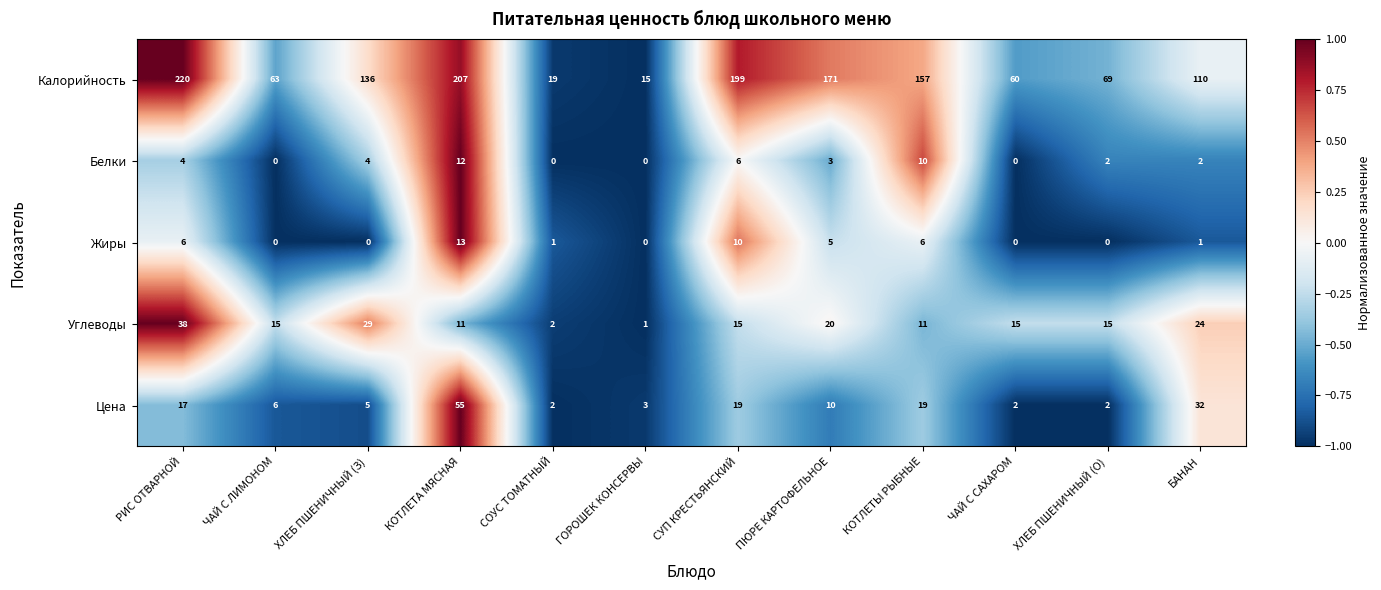

True or false: Цена has a value of 9 at ЧАЙ С ЛИМОНОМ.

False